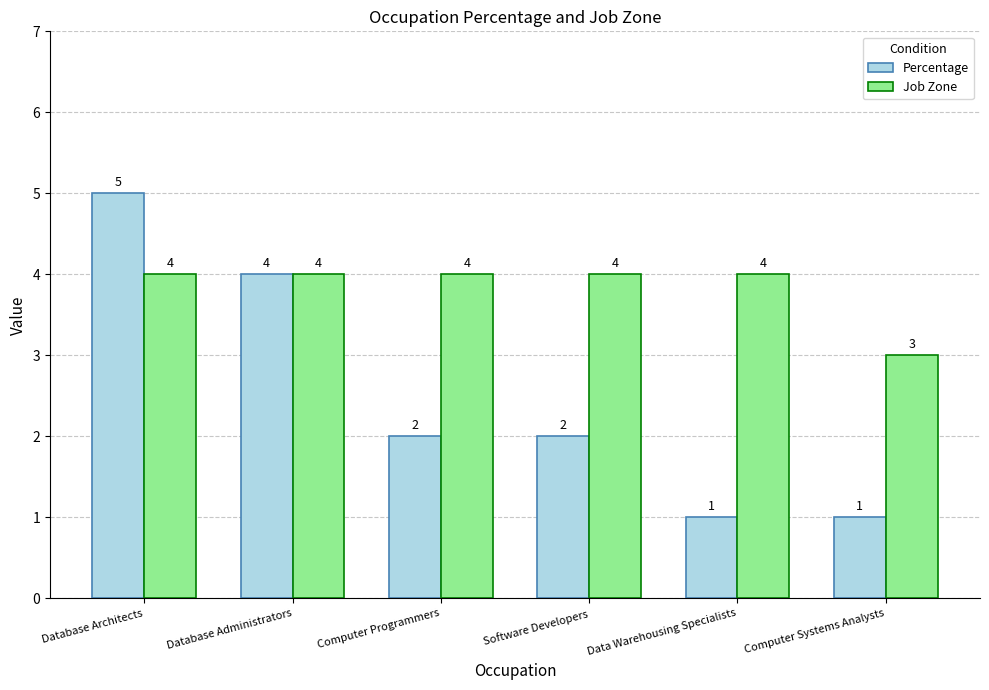

Rank the series by their average value, from lowest to highest.

Percentage, Job Zone